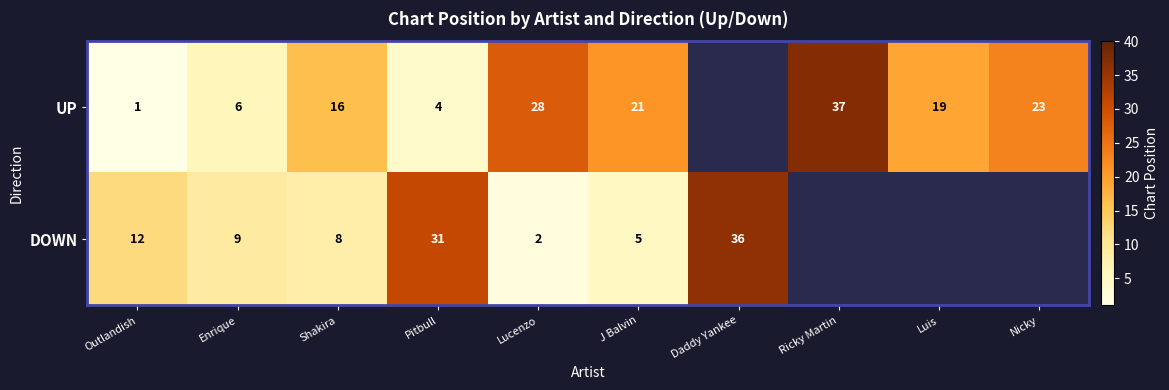

Which label corresponds to the largest value in the chart?

Ricky Martin